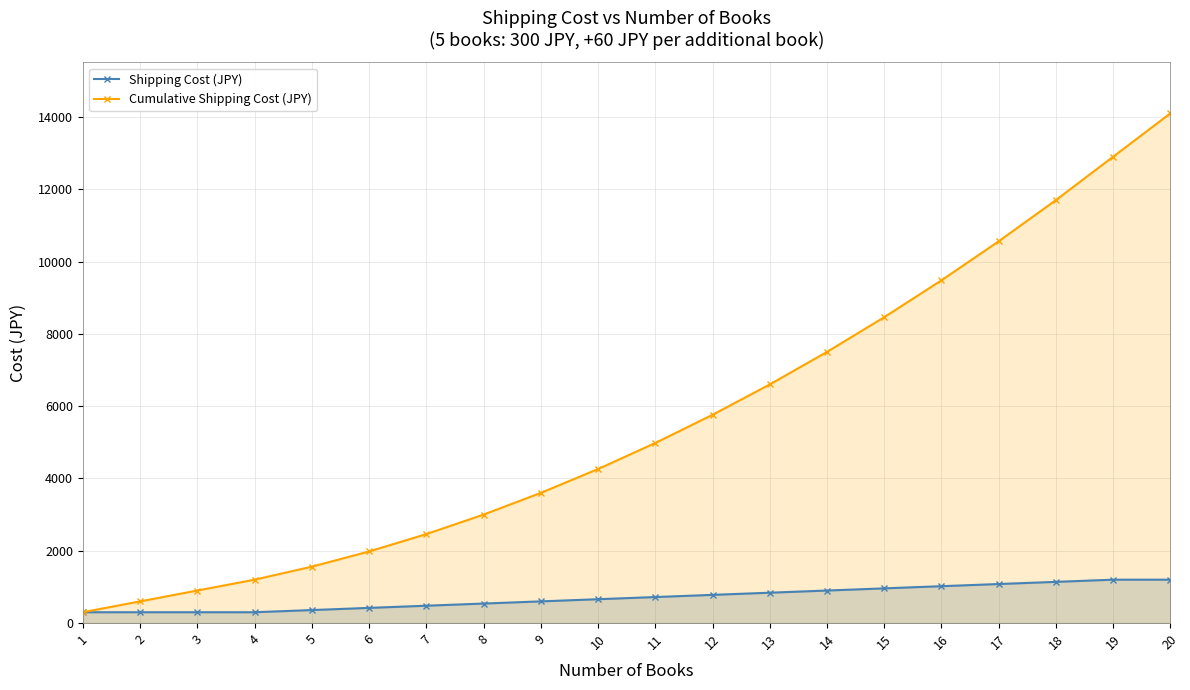

Reading left to right, what are all the values shown in this chart?

Shipping Cost (JPY): 300	300	300	300	360	420	480	540	600	660	720	780	840	900	960	1020	1080	1140	1200	1200
Cumulative Shipping Cost (JPY): 300	600	900	1200	1560	1980	2460	3000	3600	4260	4980	5760	6600	7500	8460	9480	10560	11700	12900	14100